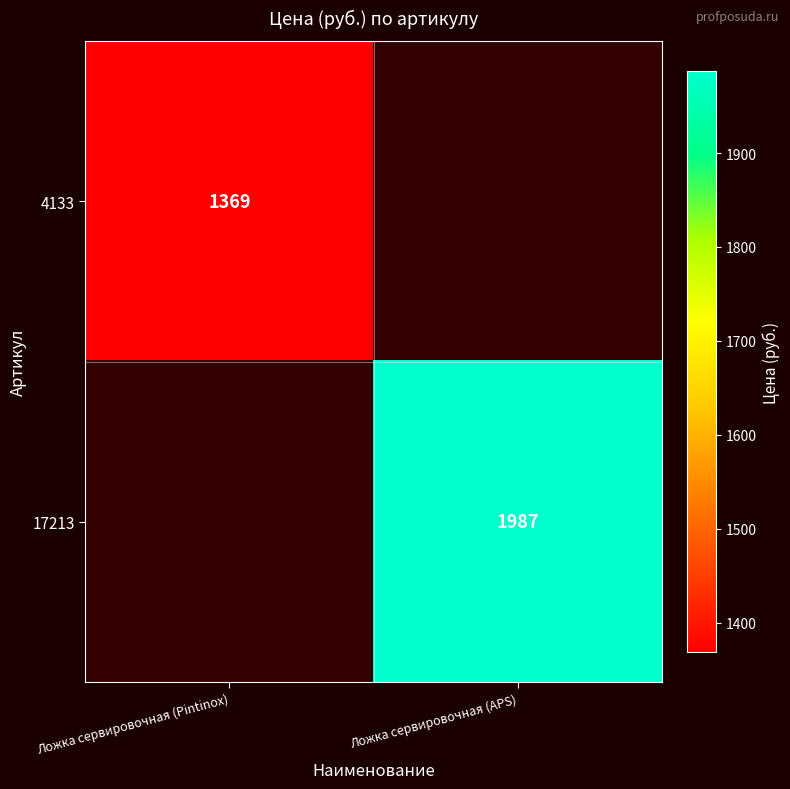

The value of 4133 at Ложка сервировочная (Pintinox) is 712.8. True or false?

False